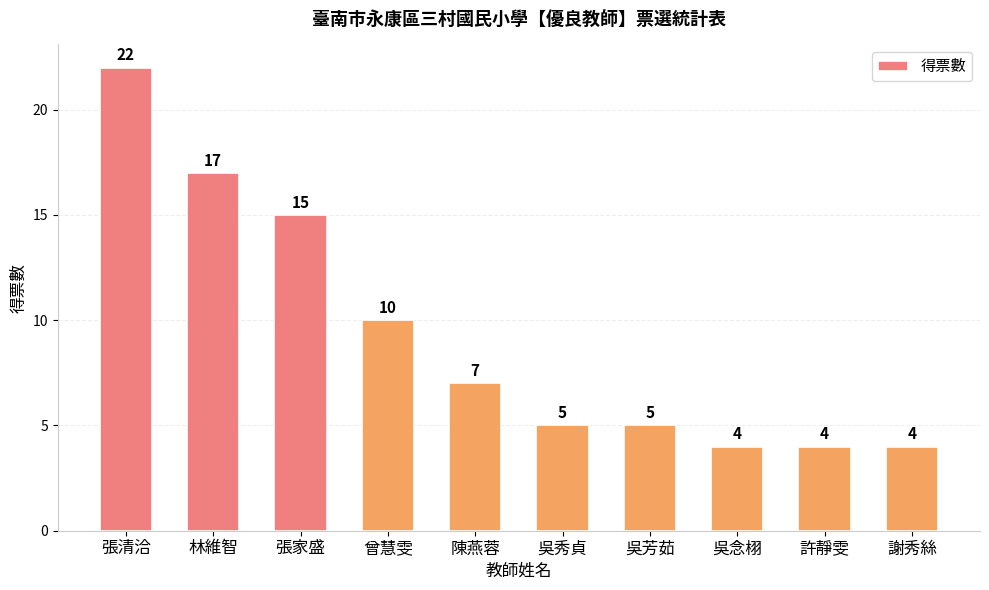

What is the difference between the maximum and minimum values?

18